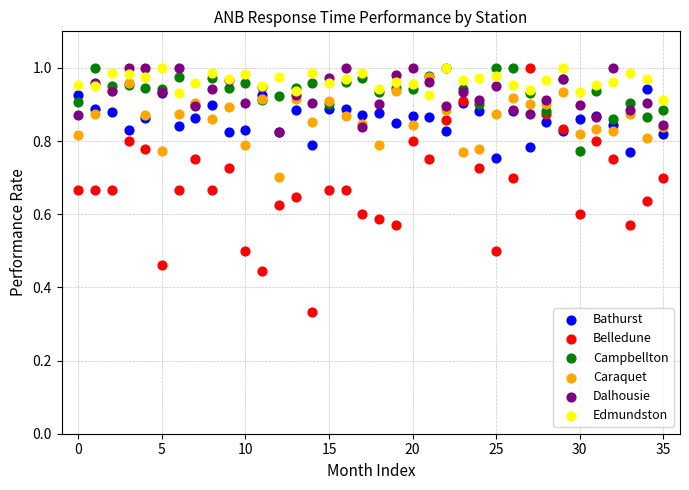

Which series has the largest Y range (max minus min)?

Belledune